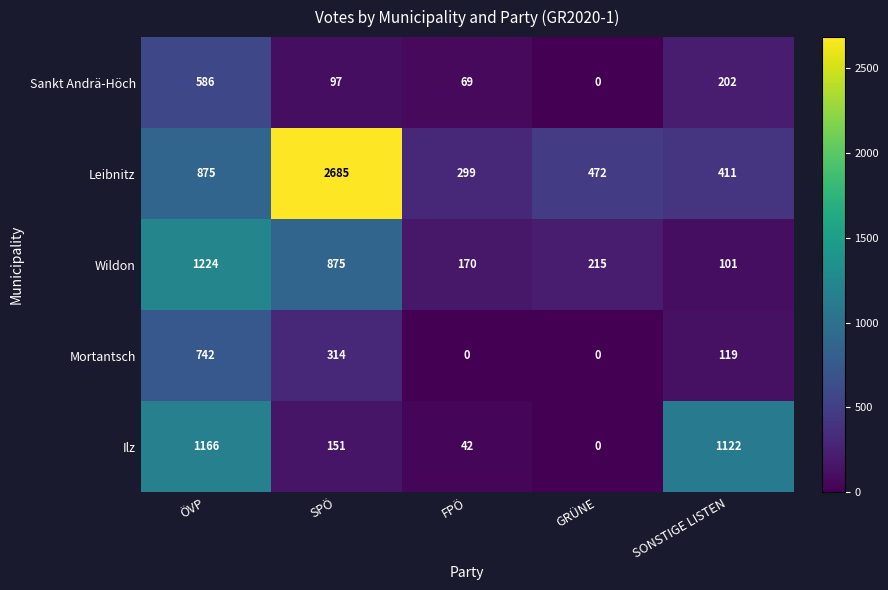

Is it true that Sankt Andrä-Höch equals -347 at GRÜNE?

False